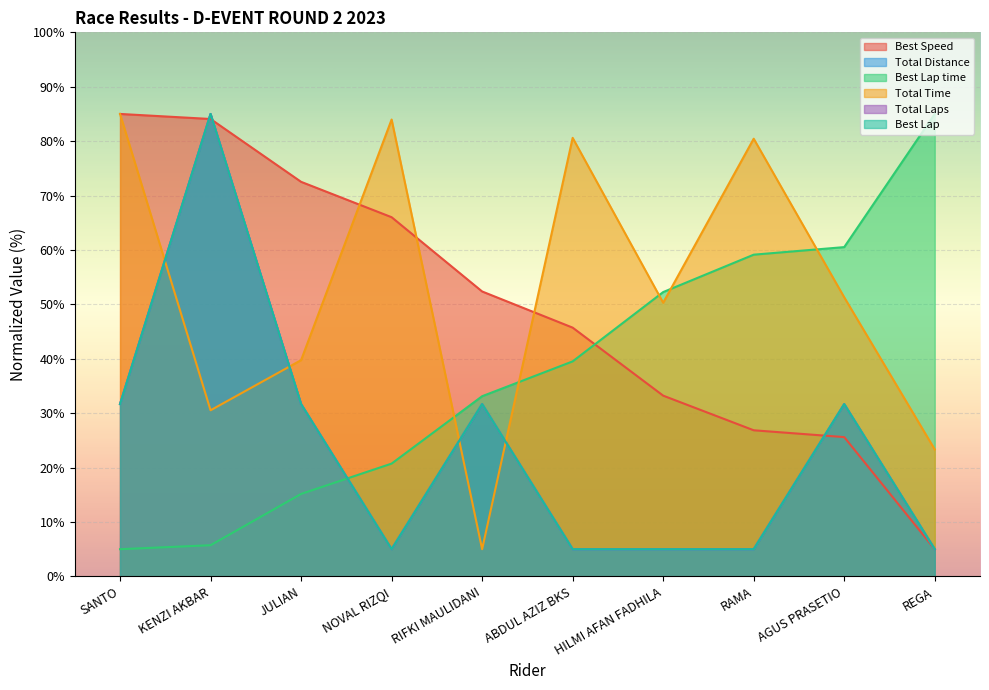

Between which two adjacent categories do Best Speed and Best Lap first intersect?

SANTO and KENZI AKBAR